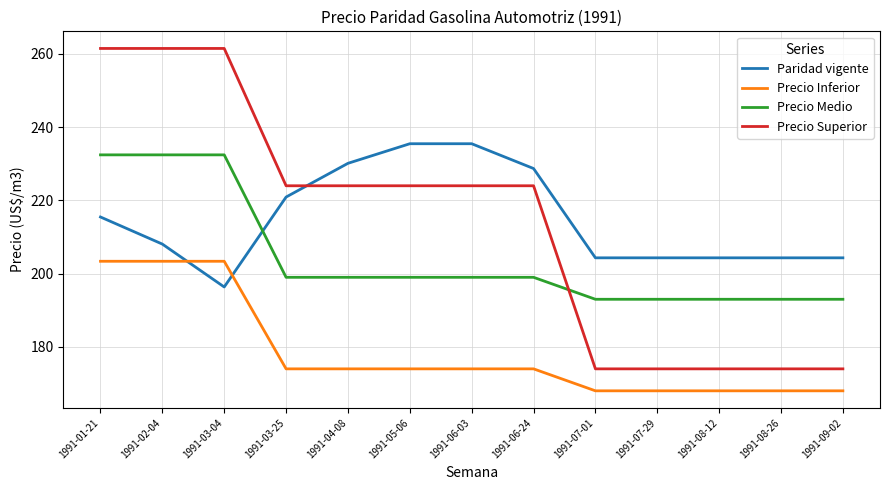

Read the Precio Medio value at 1991-01-21.

232.4